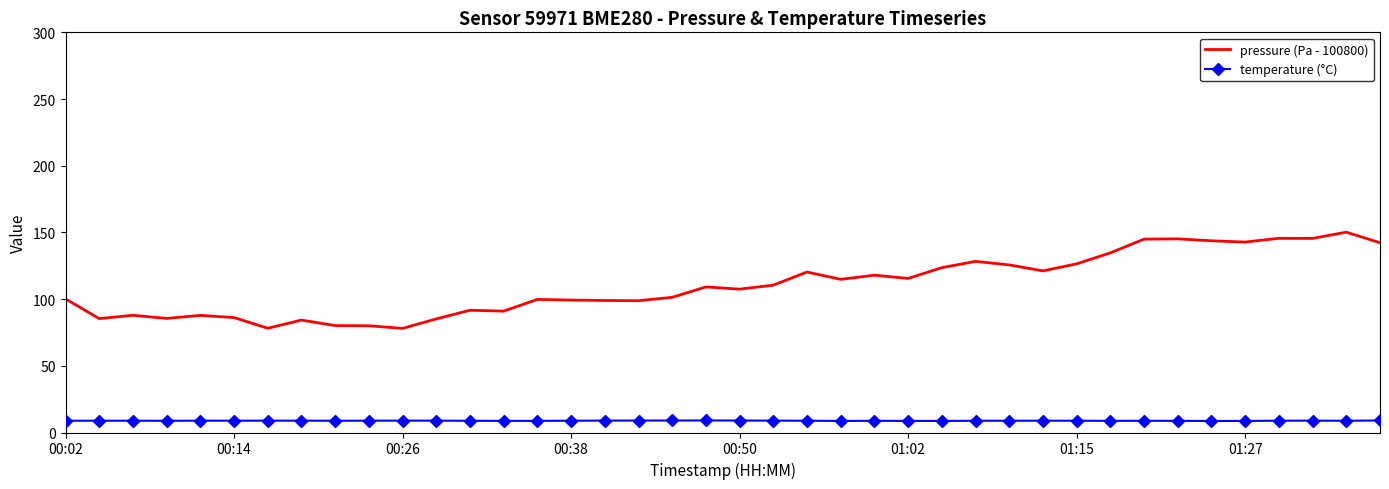

Which series has the largest total across all categories?

pressure (Pa - 100800)